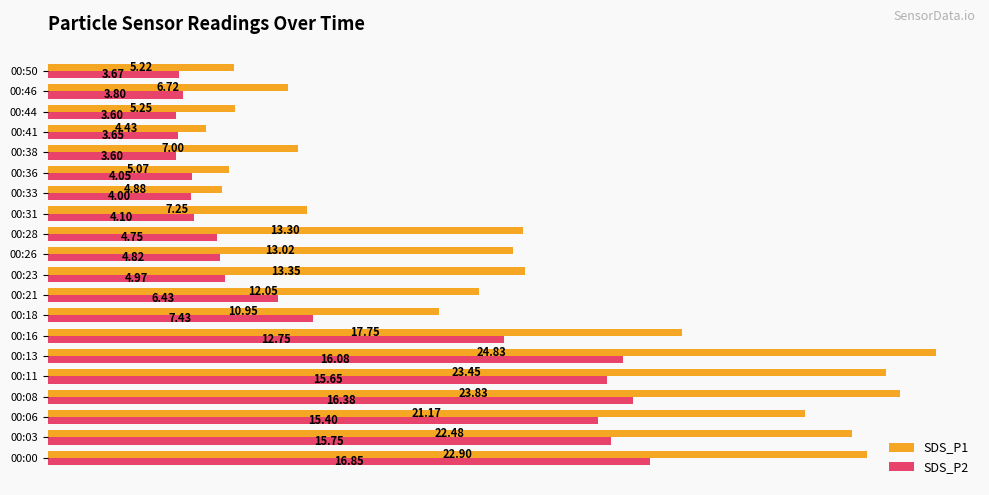

What is the average value of the SDS_P2 series?

8.4